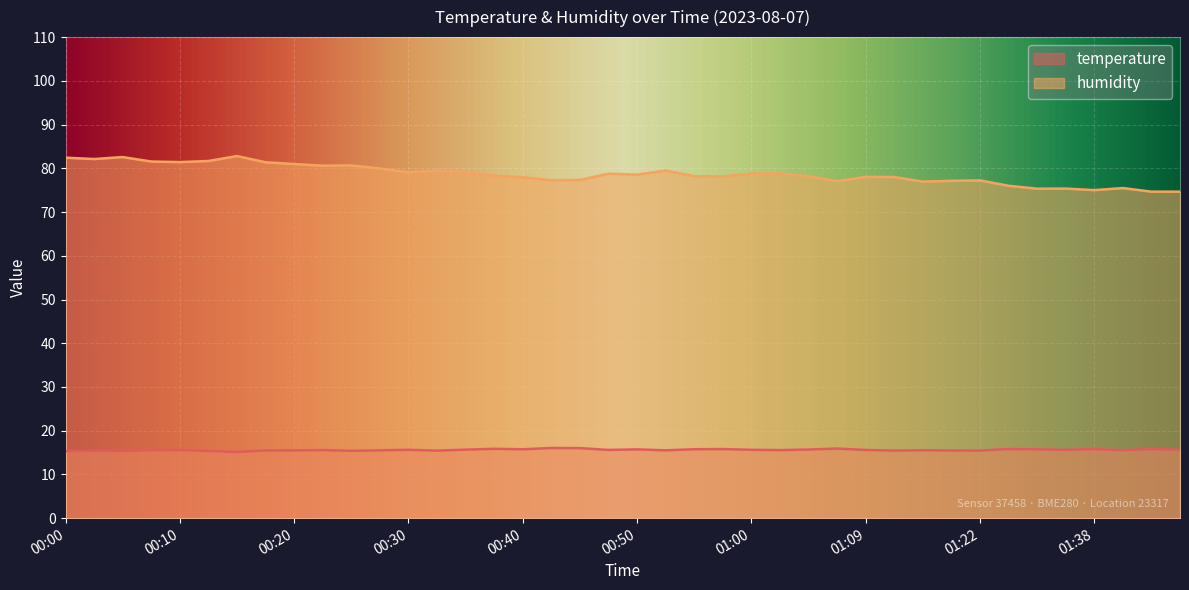

True or false: temperature and humidity cross at least once.

False